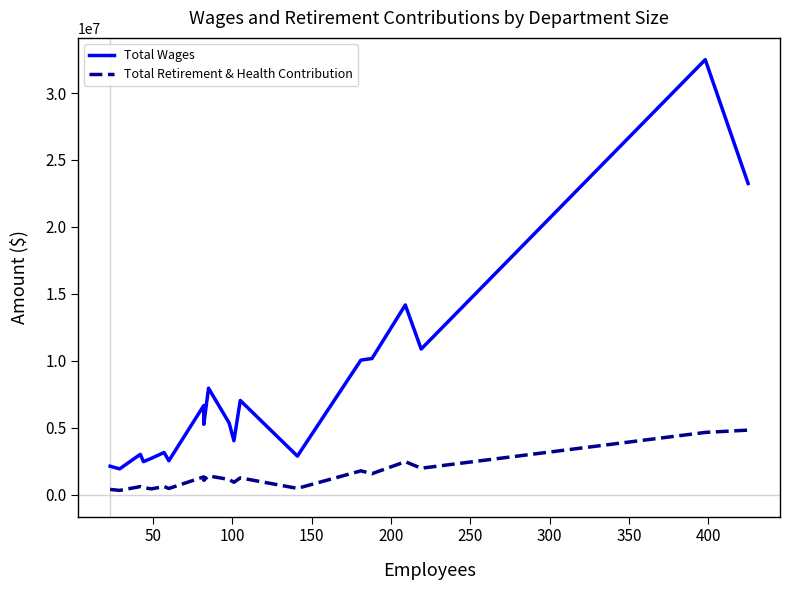

How many interior local peaks does the Total Retirement & Health Contribution series have?

7